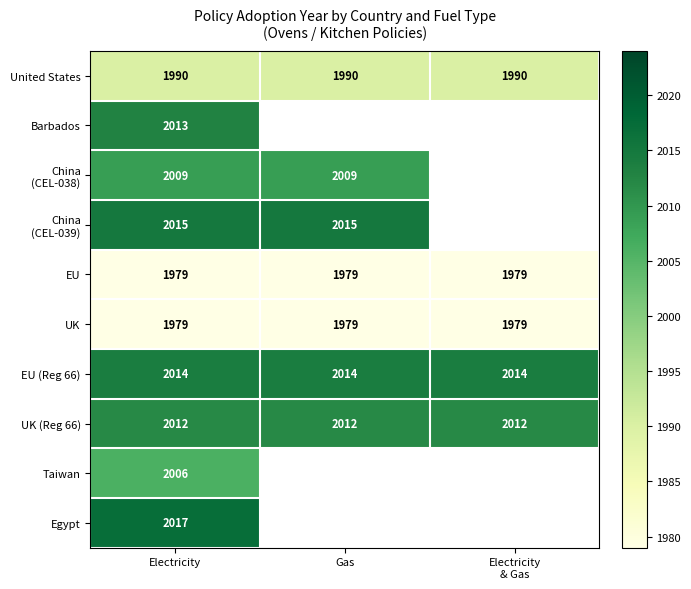

What is the maximum value for EU?

1979